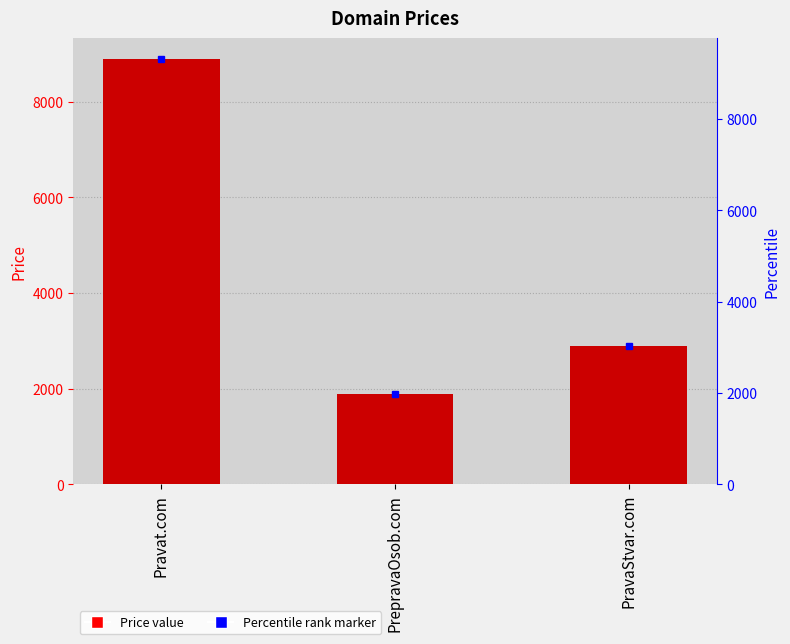

How many bars are there in total?

3